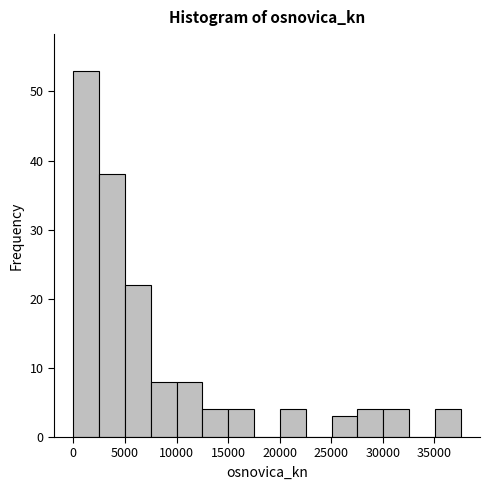

How tall is the bar that spans 0 to 2500 on the x-axis? Neither the bar edges nor the heights are printed on the chart, so give them approximately, as read against the axes.

53